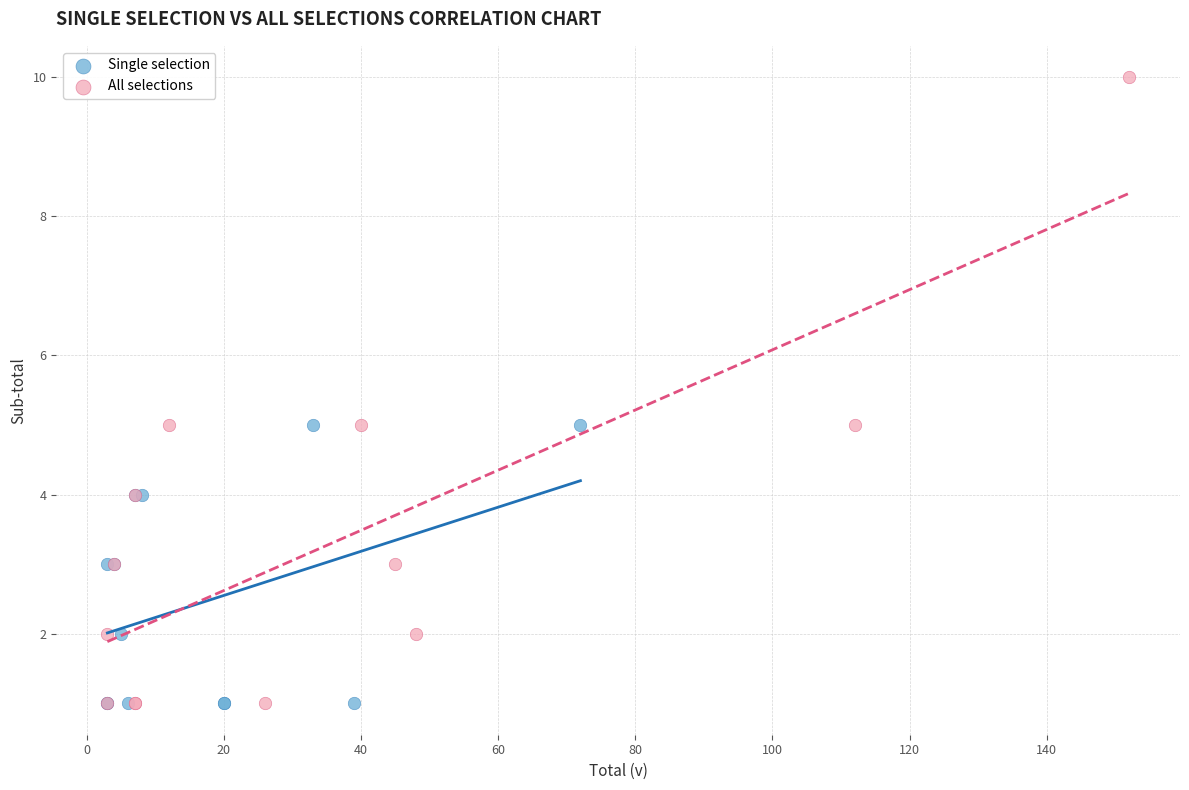

Which series has the widest spread of Y values?

All selections